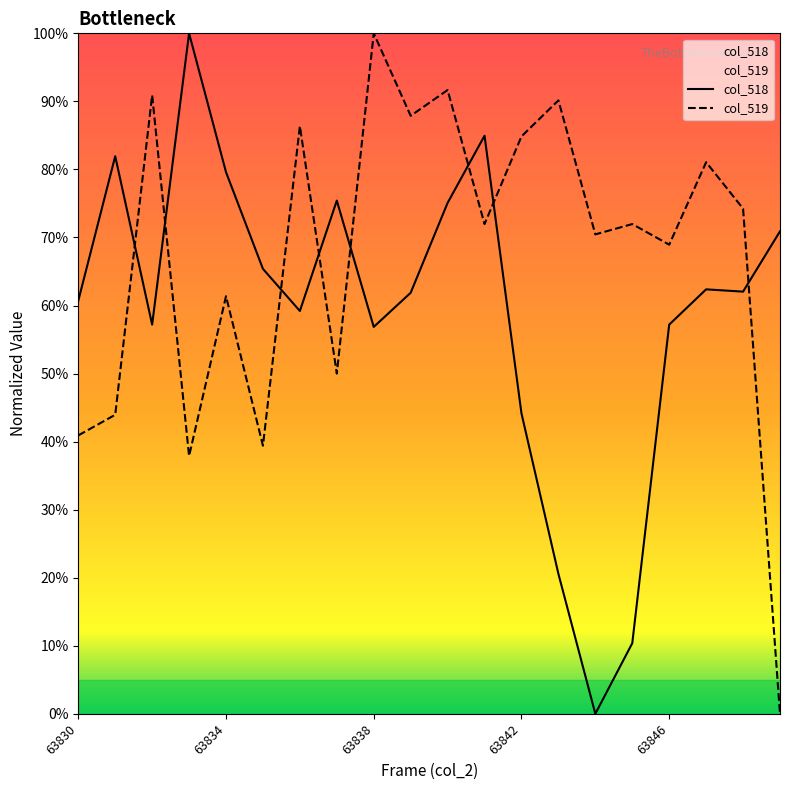

How many interior local valleys does the col_519 series have?

7